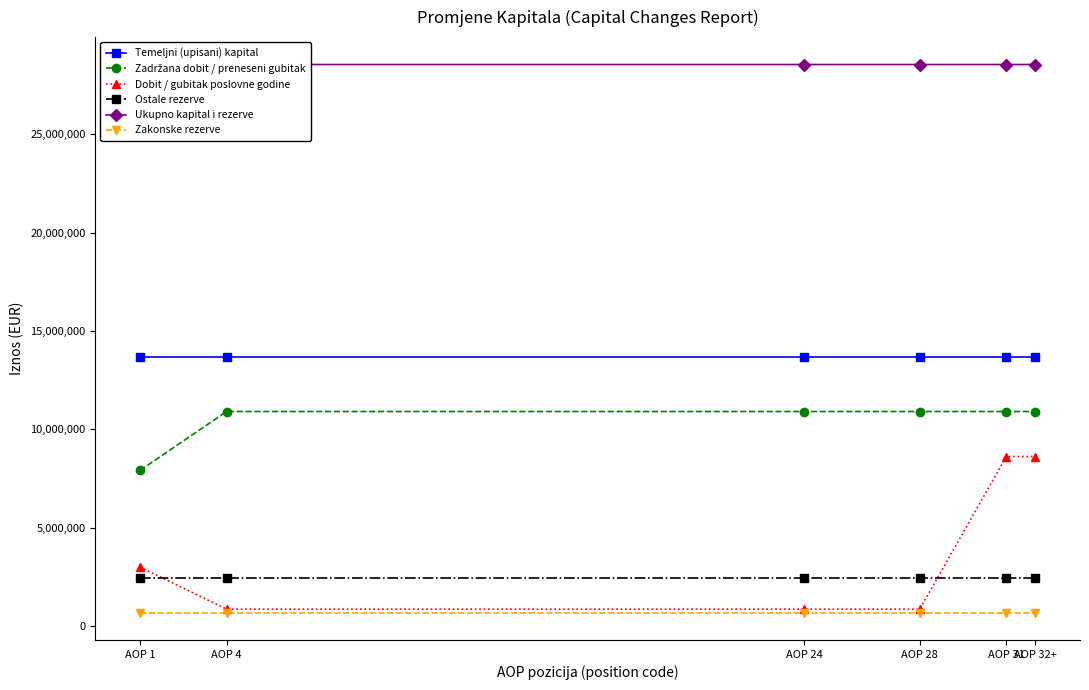

At how many categories does at least one series exceed 22509703?

6